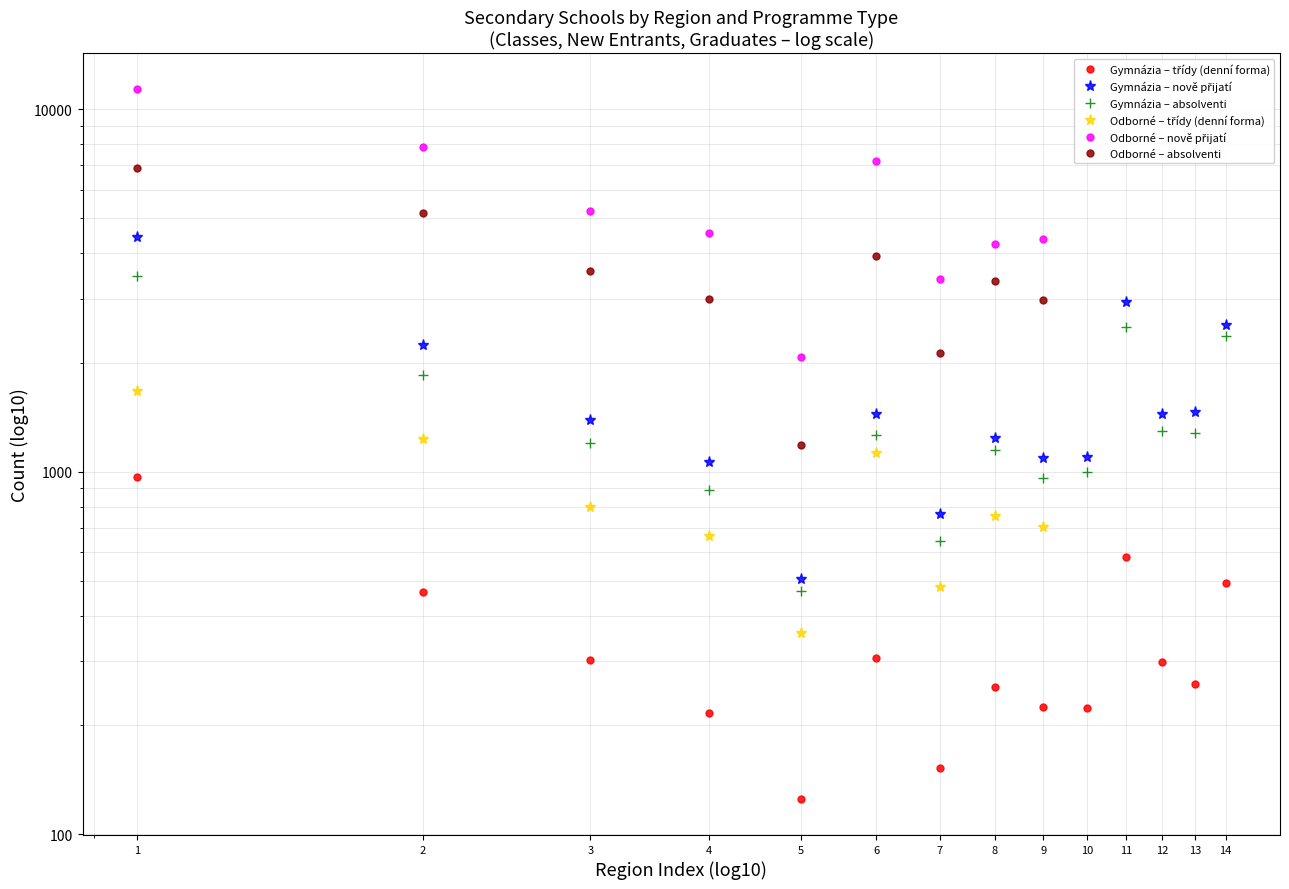

What is the average value of the Gymnázia – třídy (denní forma) series?

347.6